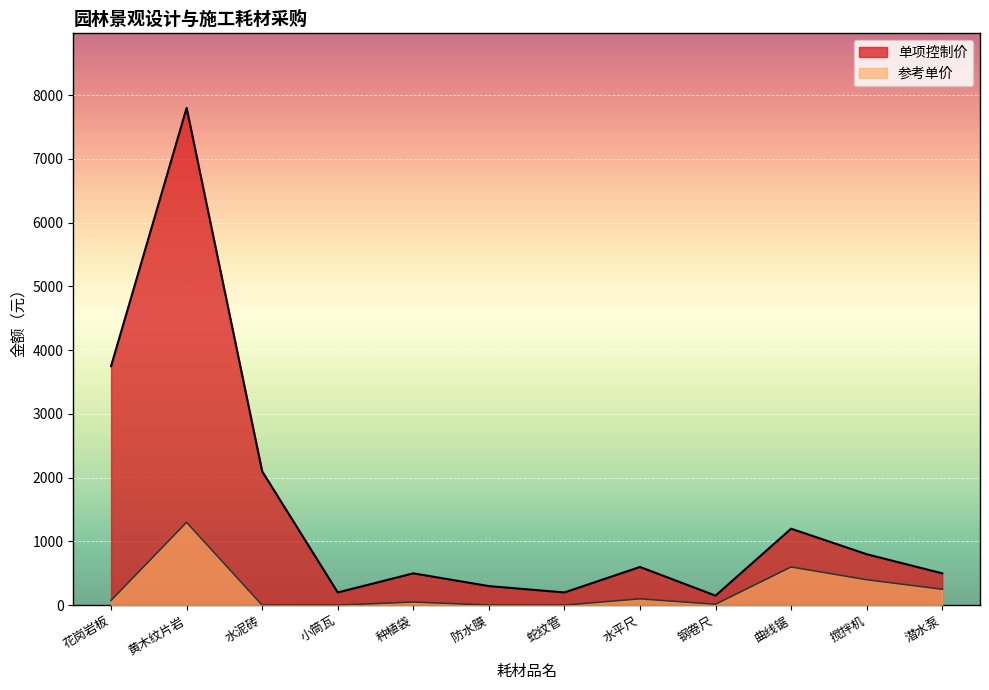

At which label does 参考单价 reach its minimum?

水泥砖